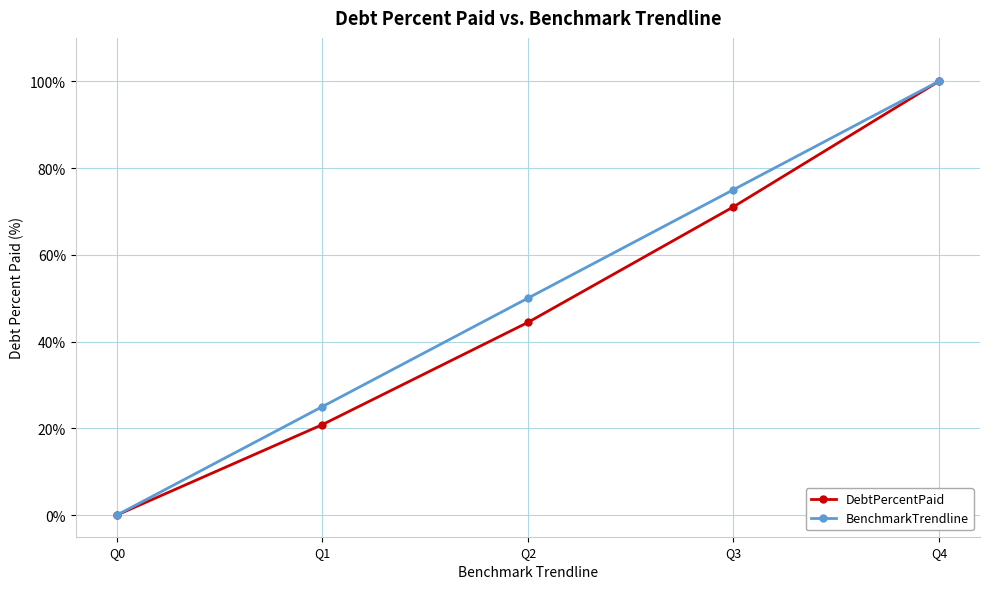

How many distinct data groups are displayed?

2